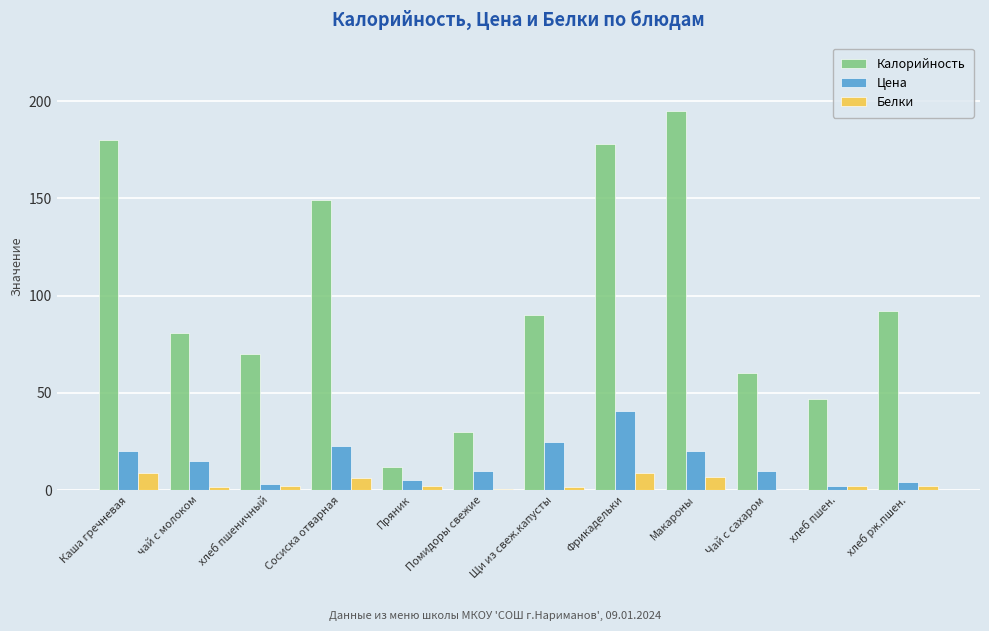

Which series has the largest total across all categories?

Калорийность